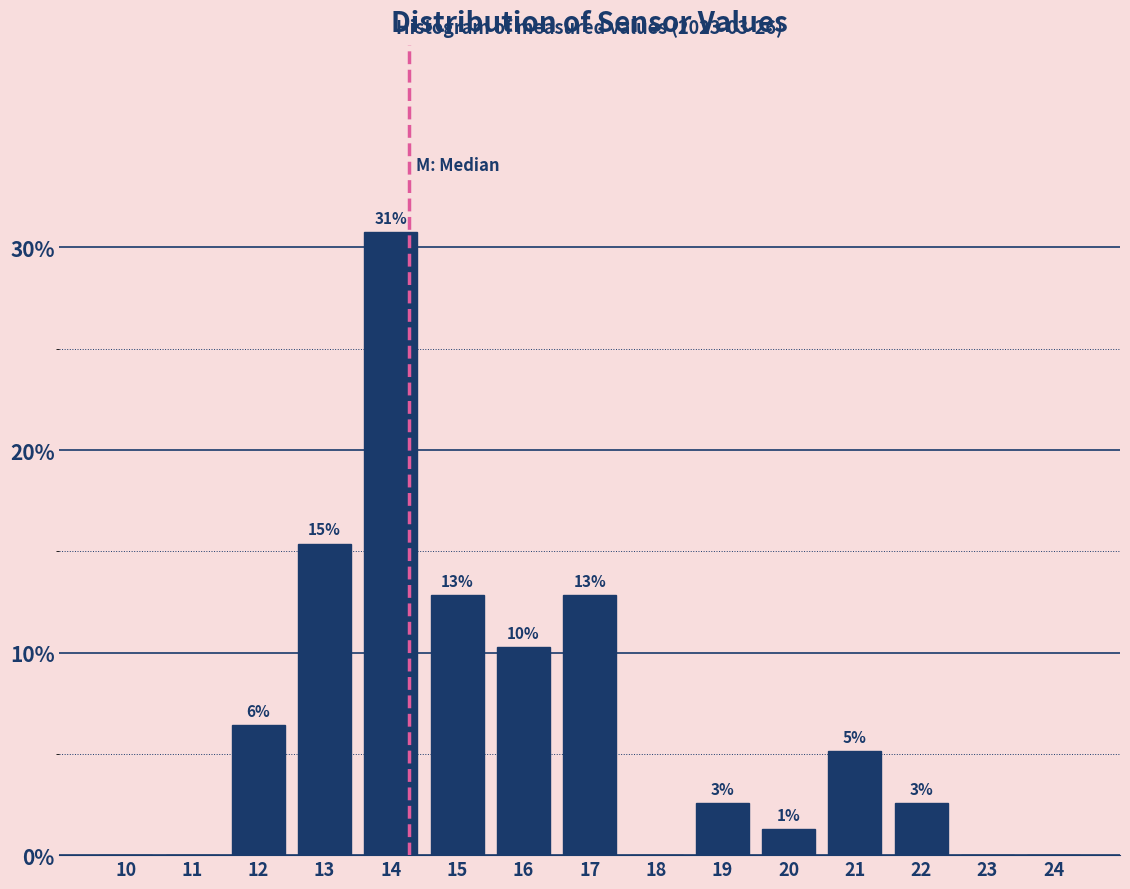

Are the bars horizontal?

No